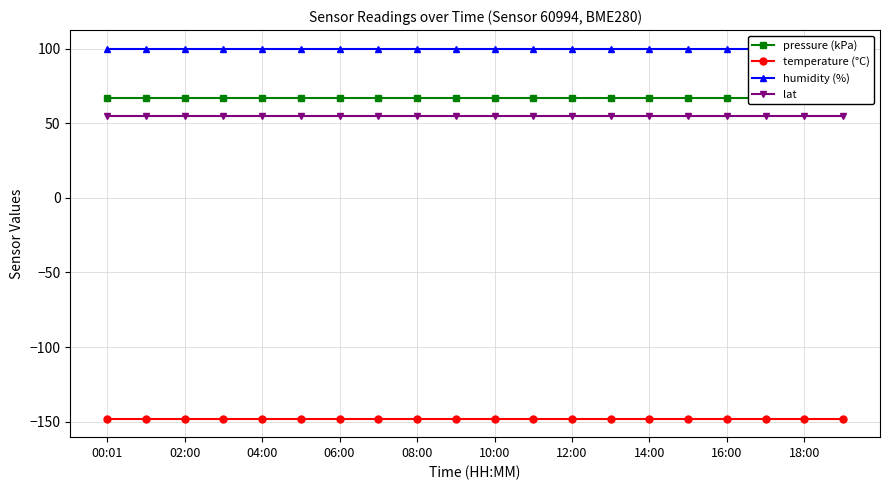

What is the label of the 20th point from the right?

00:01